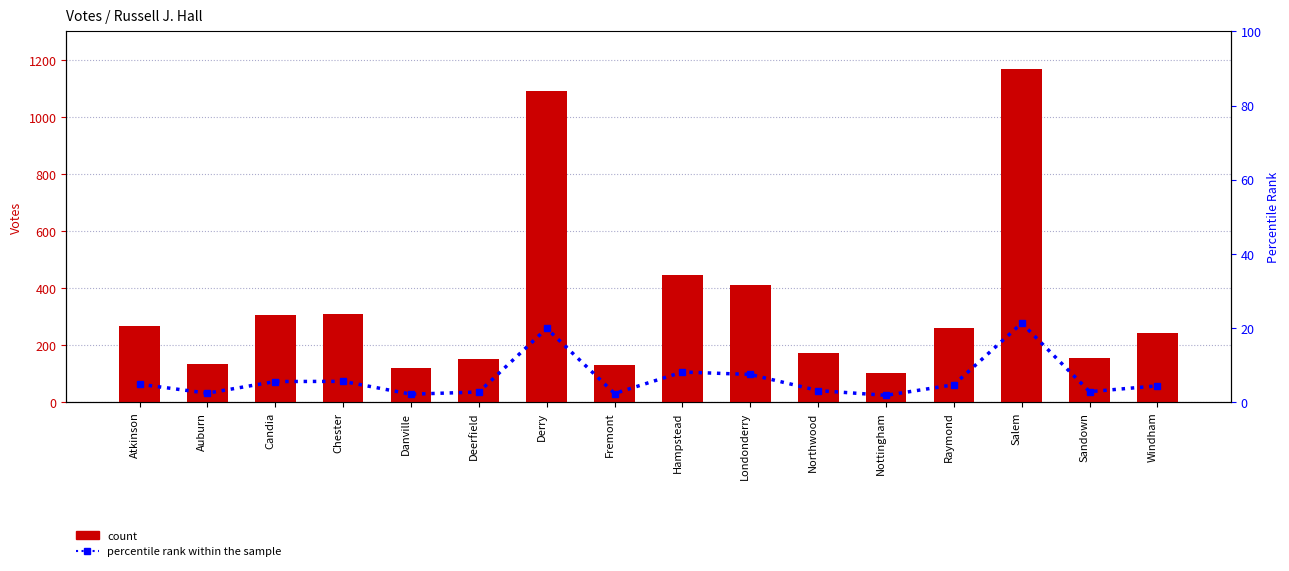

At which category is the sum across all series the highest?

Salem